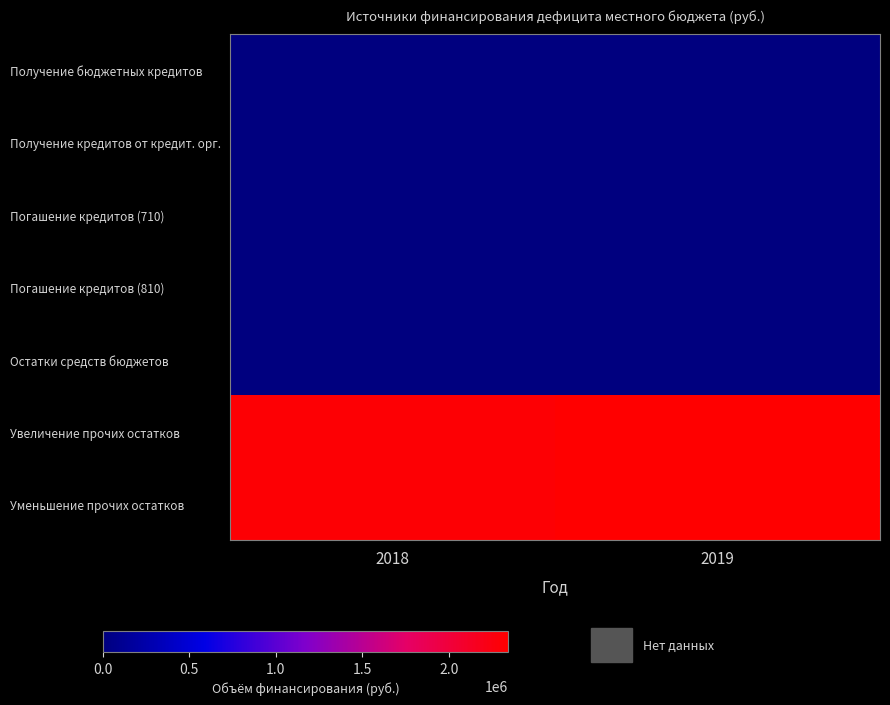

Rank the series at 2019 from lowest to highest value.

Получение бюджетных кредитов, Получение кредитов от кредит. орг., Погашение кредитов (710), Погашение кредитов (810), Остатки средств бюджетов, Увеличение прочих остатков, Уменьшение прочих остатков